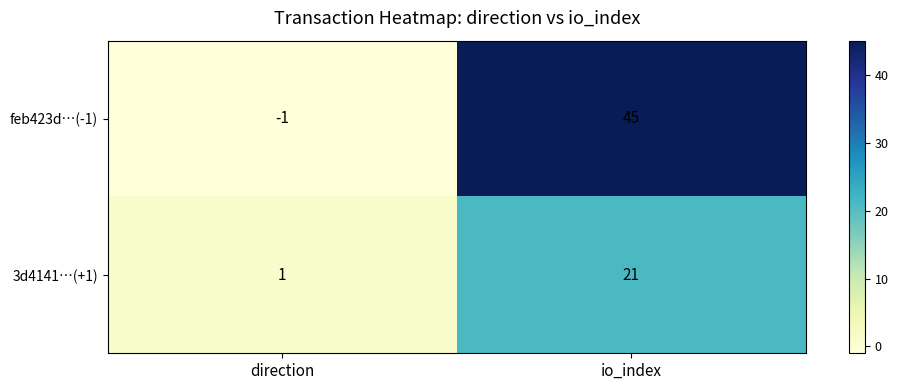

Which series has the largest total across all categories?

feb423d…(-1)